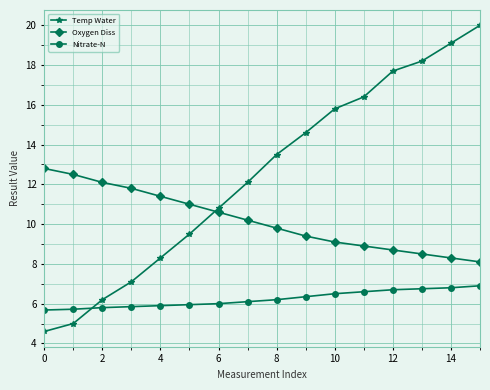

Which series has the largest range (max minus min)?

Temp Water